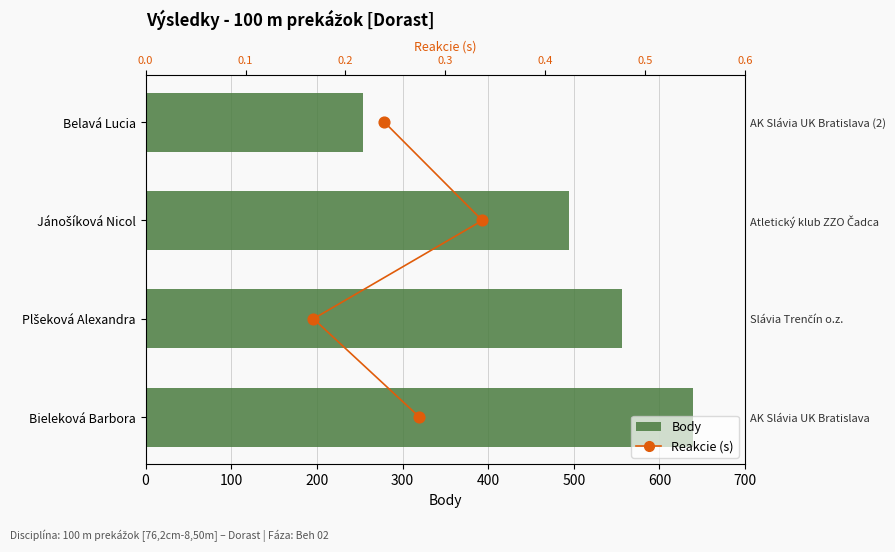

Is the value of Body at 200 greater than the value of Reakcie at 0?

Yes